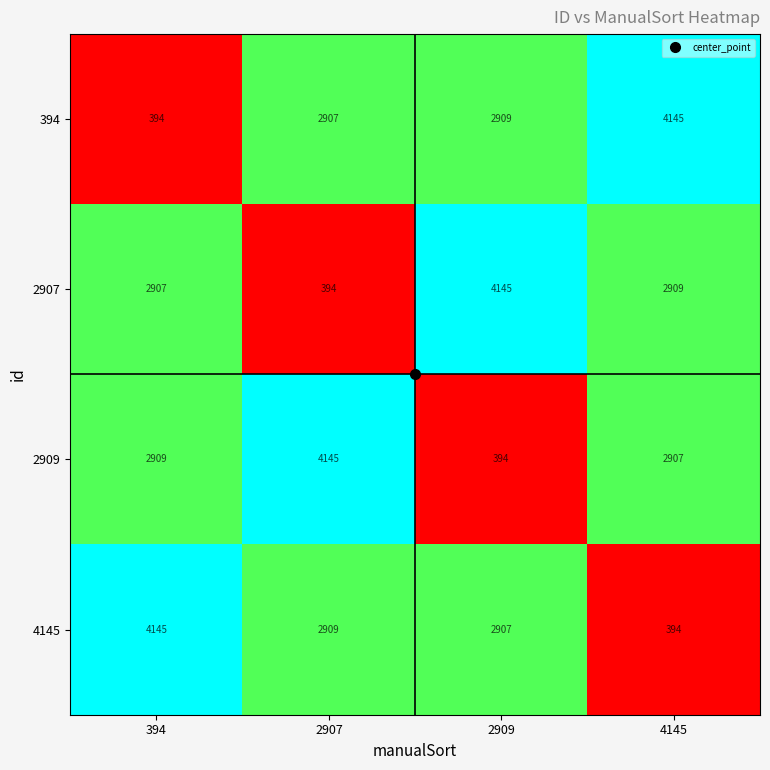

What is the approximate value of 4145 at 2907, to the nearest 100?

2900